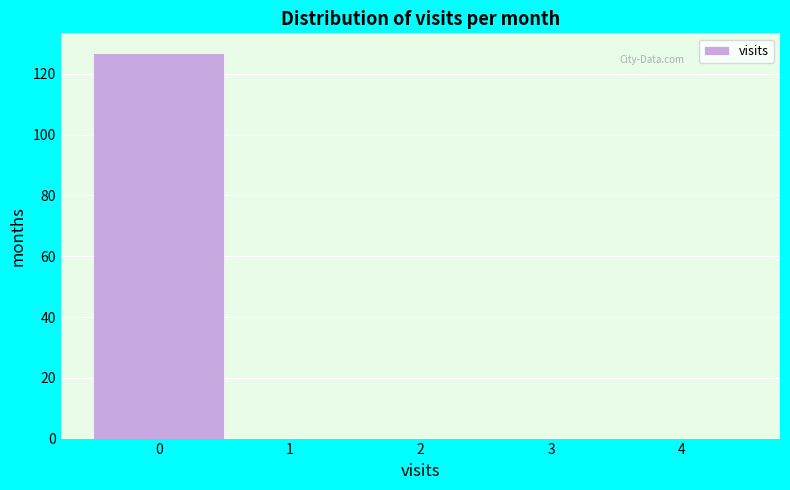

Reading left to right, list every bar in this chart as the range it spans on the x-axis followed by its height. The values are not printed on the chart, so give them approximately, as read against the axis.

-0.5 to 0.5: 128
0.5 to 1.5: 0
1.5 to 2.5: 0
2.5 to 3.5: 0
3.5 to 4.5: 0